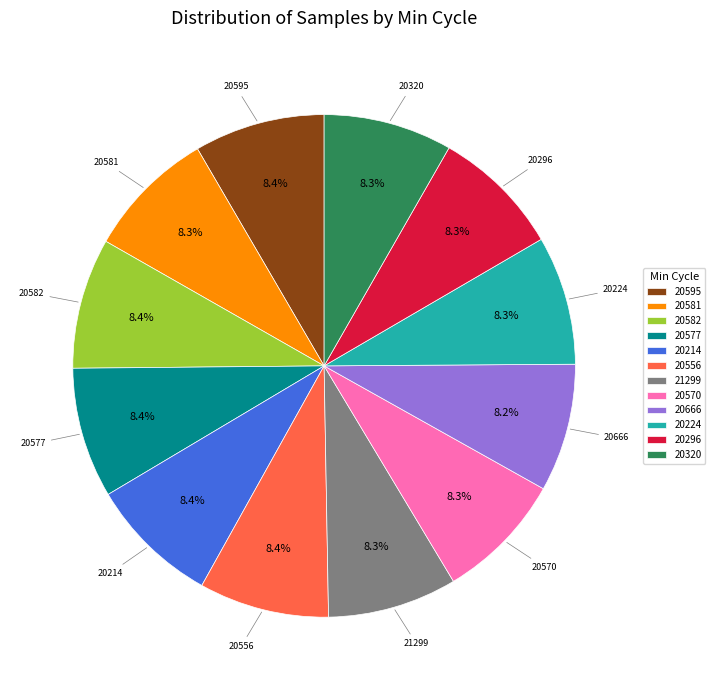

Does 20595 represent more than half of the total?

No